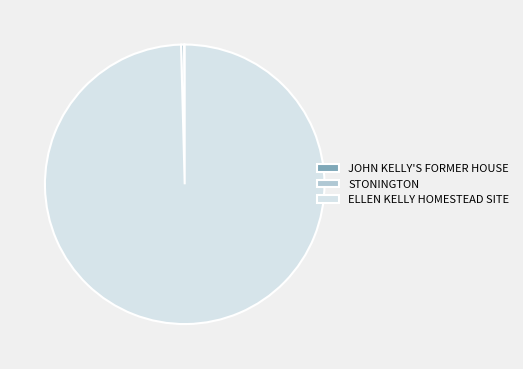

True or false: STONINGTON accounts for 5% of the total.

False